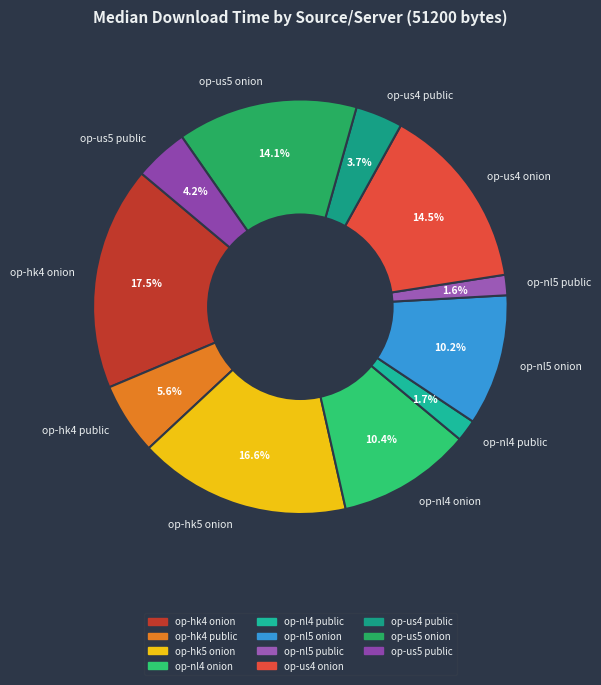

How many slices are in this pie chart?

11